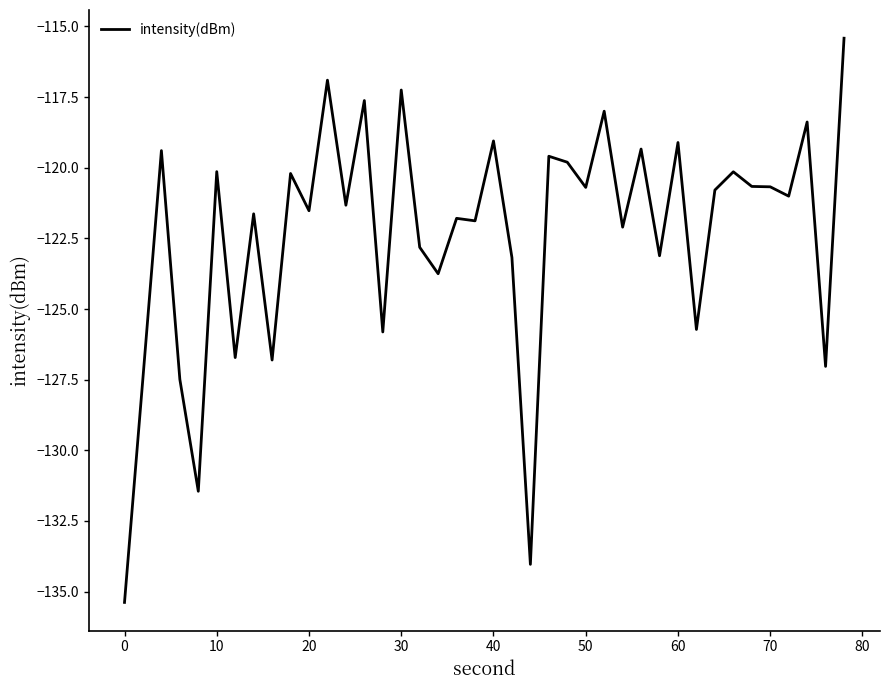

What is the smallest value displayed?

-135.4